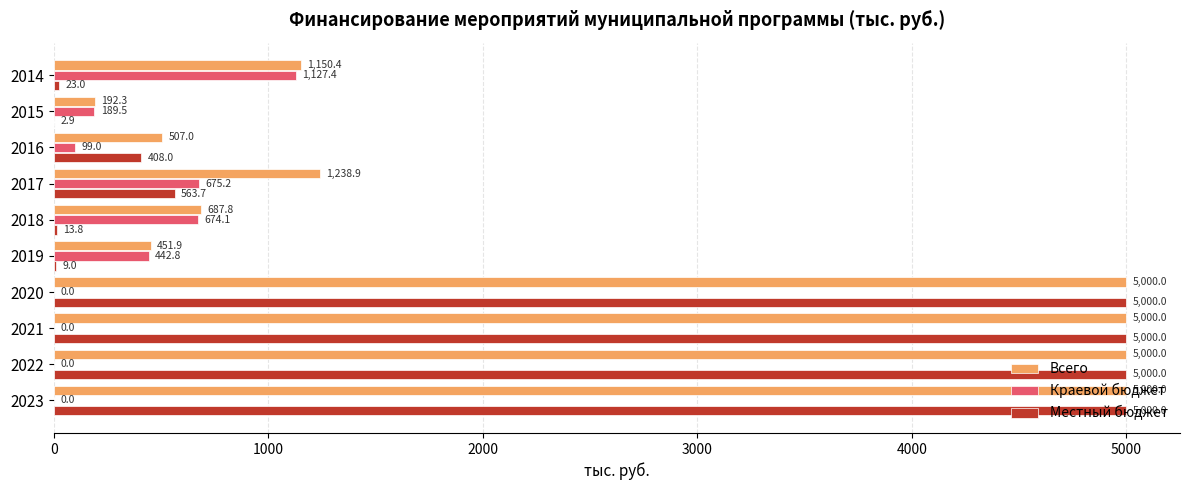

Where is Всего nearest to the value 2596?

2017